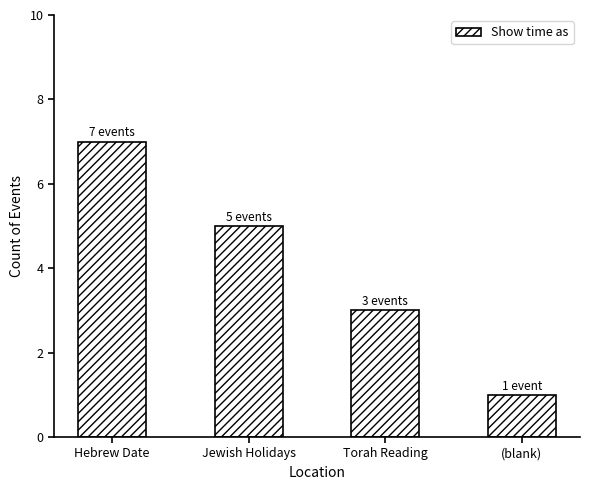

Reading left to right, what are all the values shown in this chart?

7	5	3	1